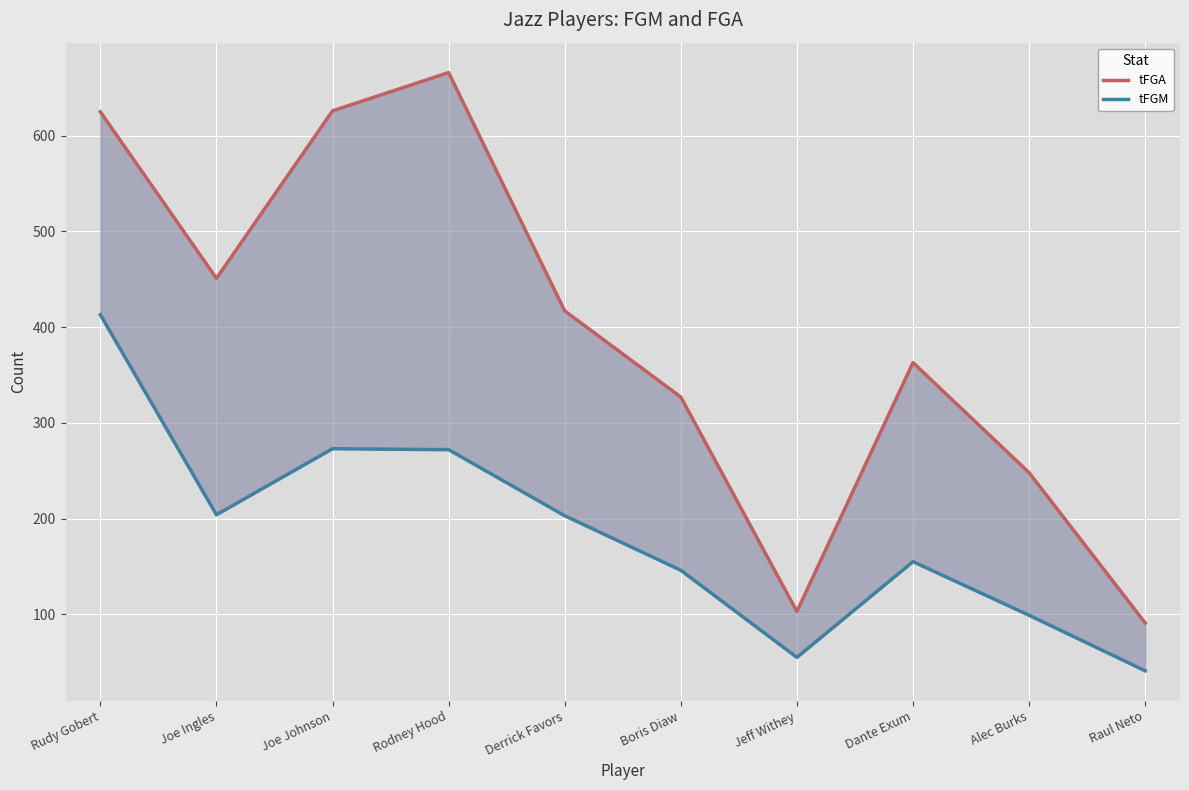

Which series has the largest total across all categories?

tFGA